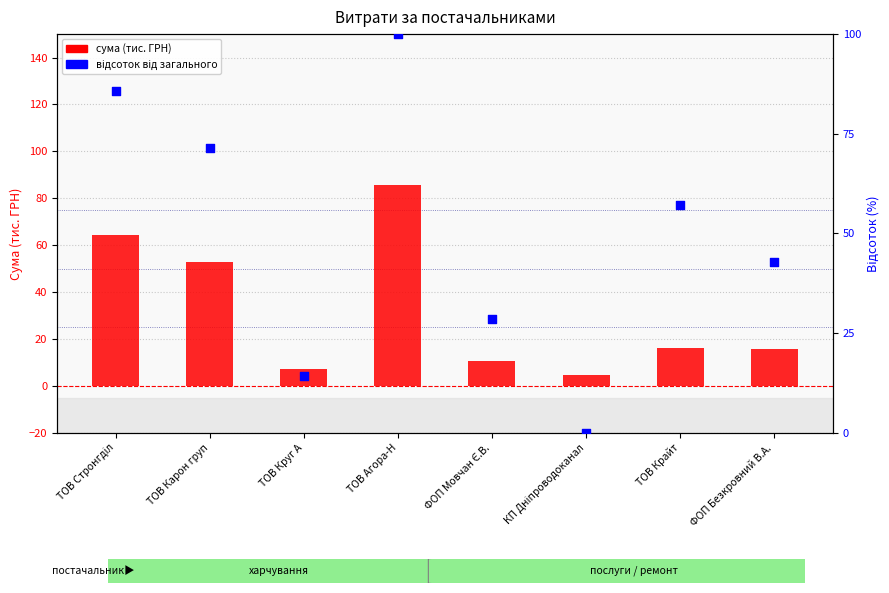

At how many categories does at least one series exceed 1?

8